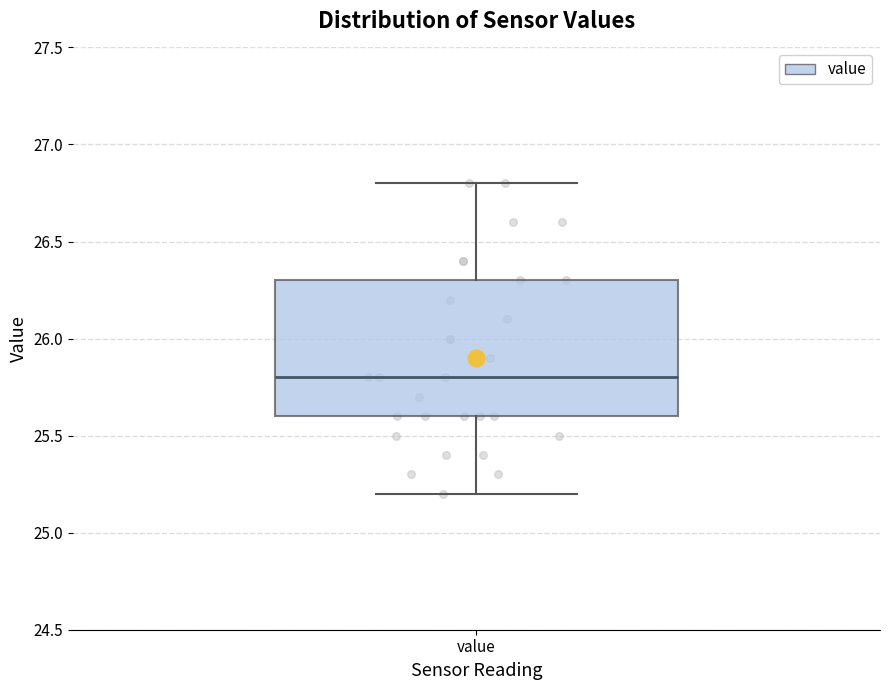

Transcribe this box plot: give where the median line is, the range the box spans, and where the two whiskers end, as read against the y-axis. The values are not printed on the chart, so give them approximately, as read against the axis.

median 25.8, box 25.6 to 26.3, whiskers 25.2 to 26.8